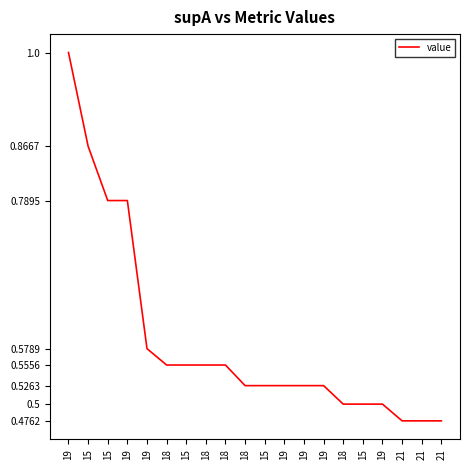

How many lines are shown in the chart?

1